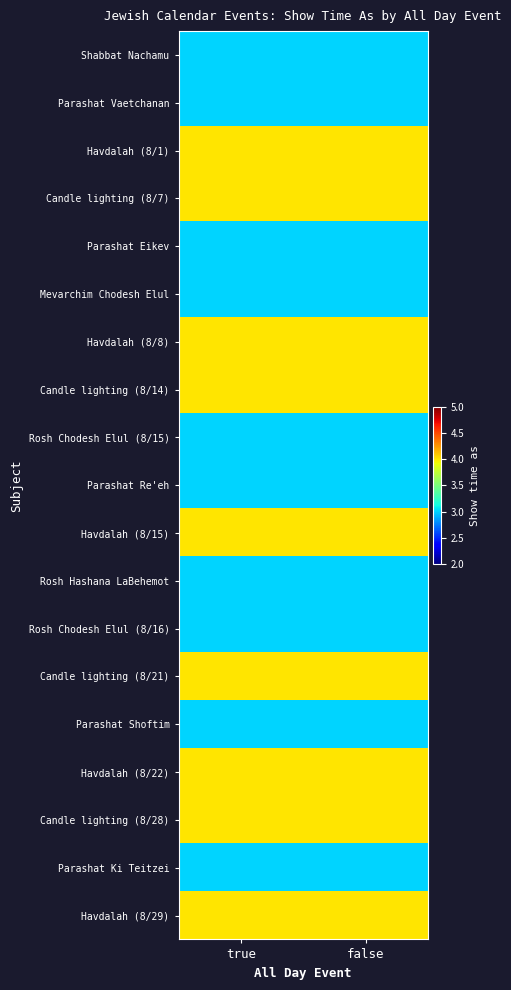

Which has a higher value, false or true?

false